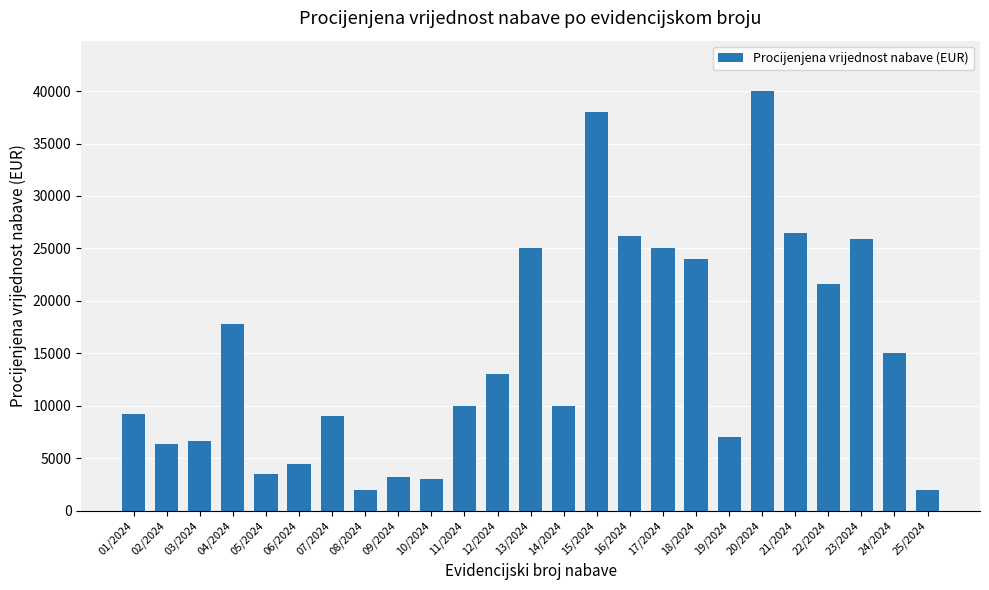

Which has a higher value, 12/2024 or 08/2024?

12/2024